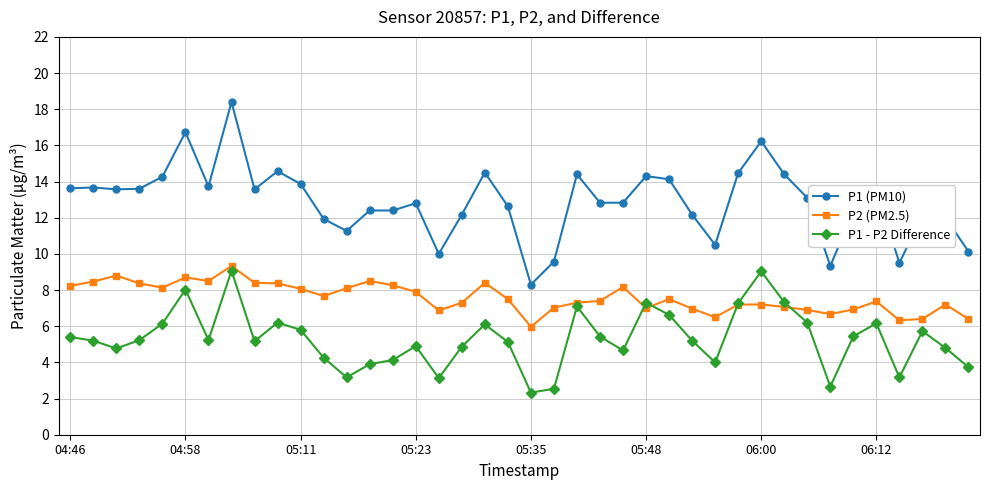

True or false: P1 - P2 Difference and P1 (PM10) intersect in this chart.

False